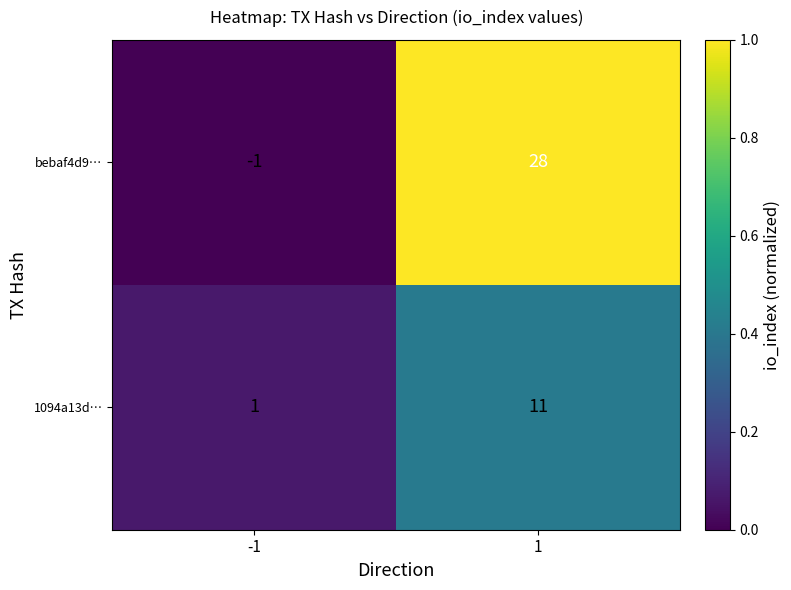

What is the difference between the bebaf4d9… values at -1 and 1?

29